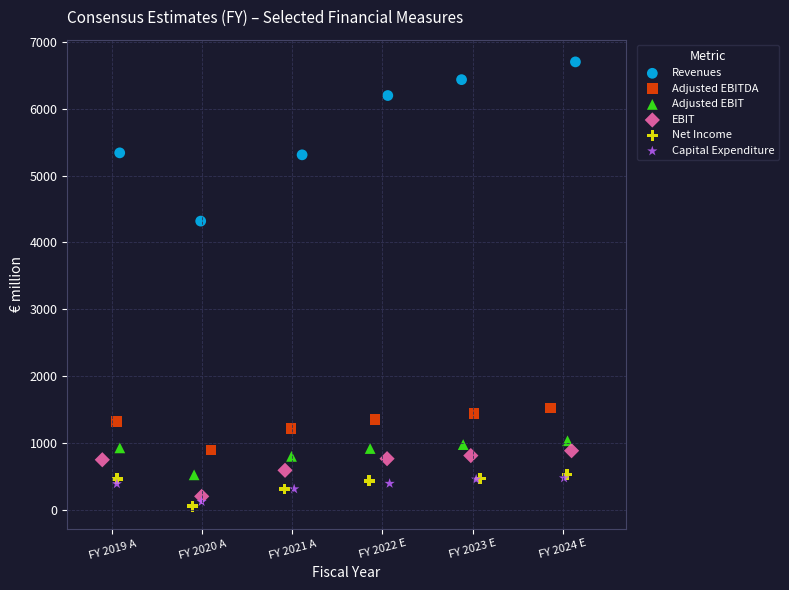

What are all the series names shown in the legend?

Revenues, Adjusted EBITDA, Adjusted EBIT, EBIT, Net Income, Capital Expenditure